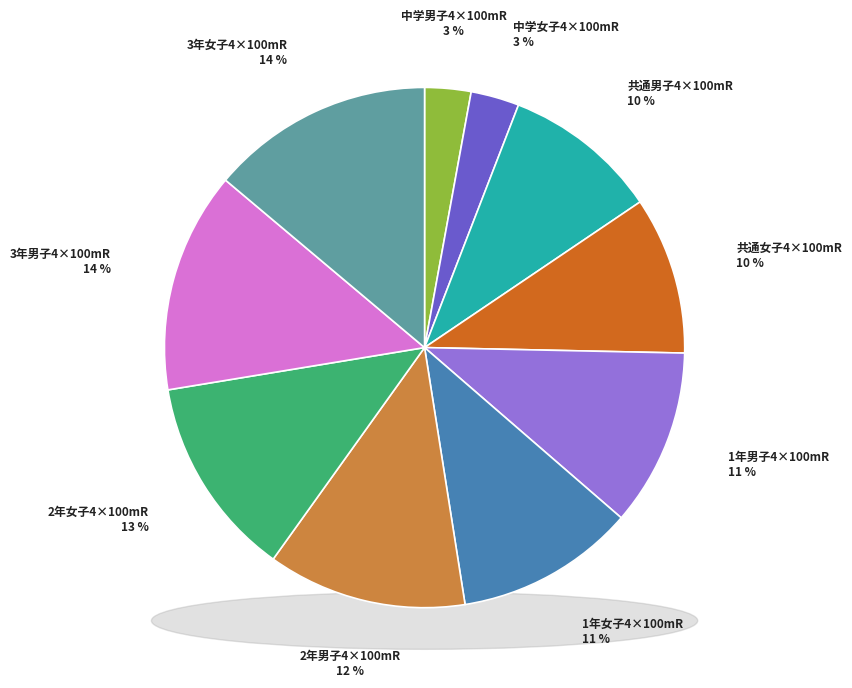

Combined, do 3年女子4×100mR and 3年男子4×100mR account for over 50%?

No